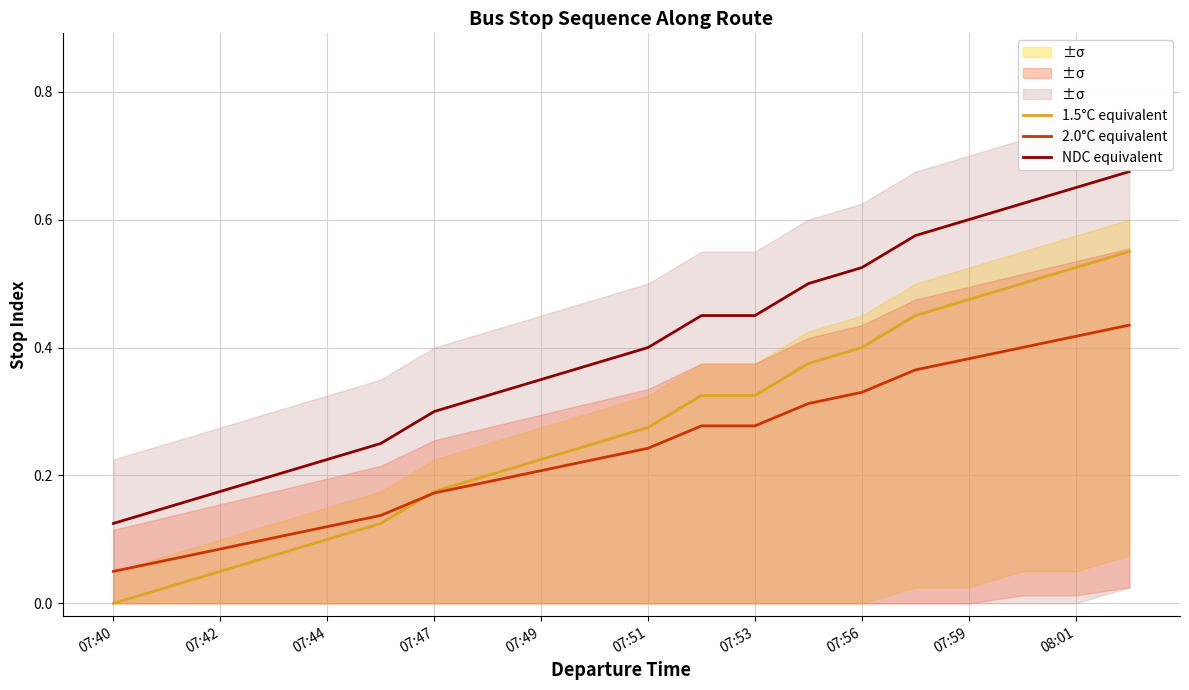

The NDC equivalent series shows 0.1 at 07:42. True or false?

False